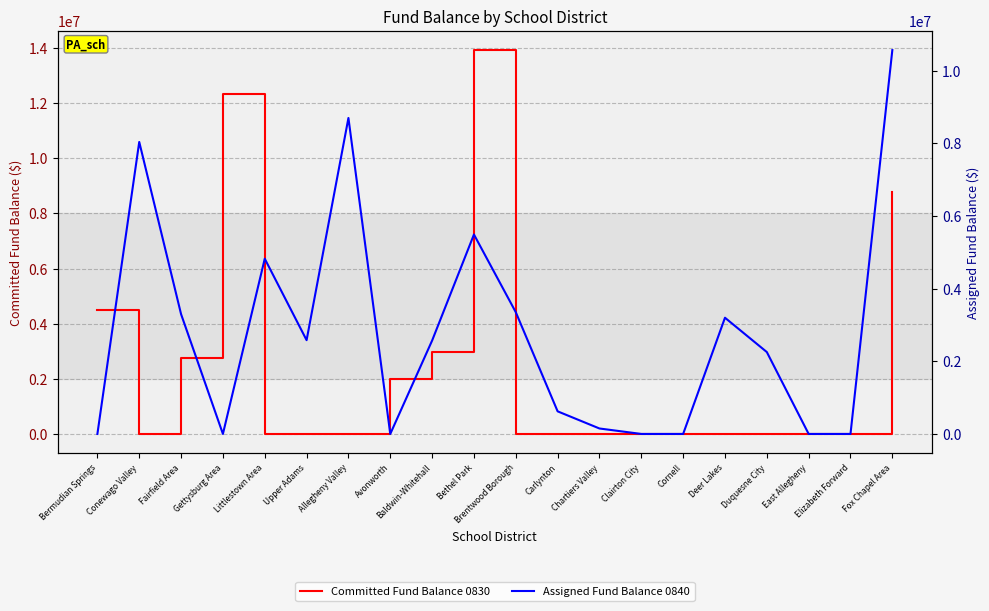

What is the label of the 4th point from the left?

Gettysburg Area